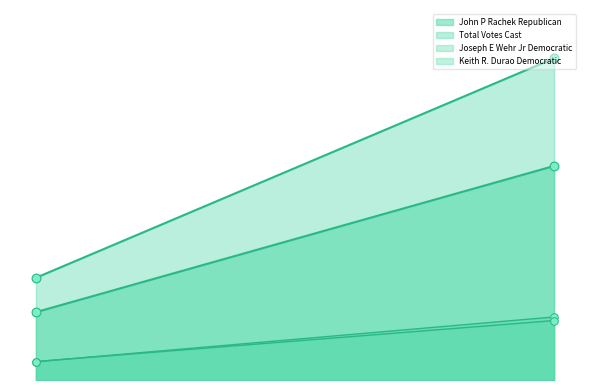

Which series contains the lowest Y value?

Joseph E Wehr Jr Democratic